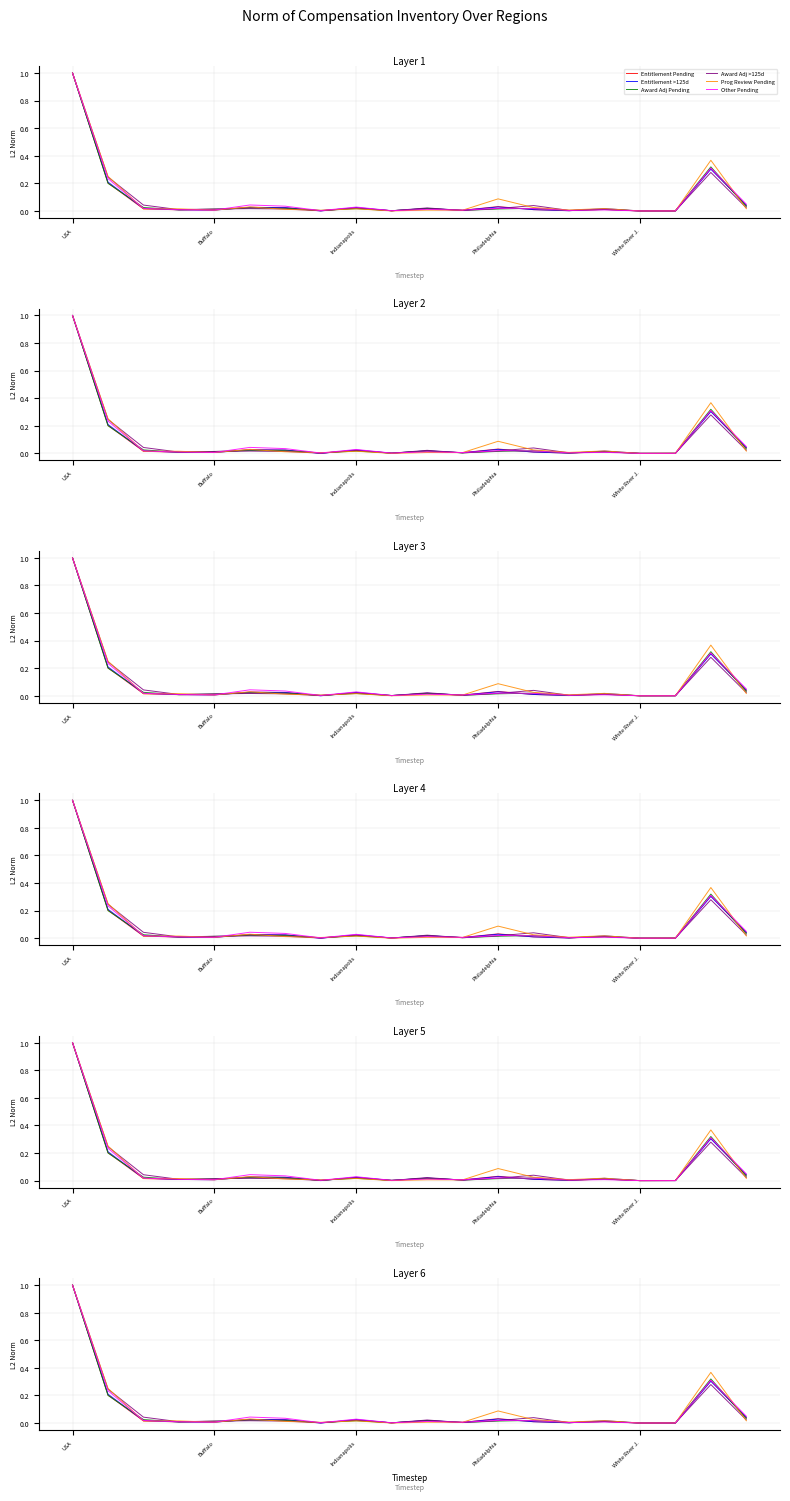

What is the total value across all series at Philadelphia?

0.2